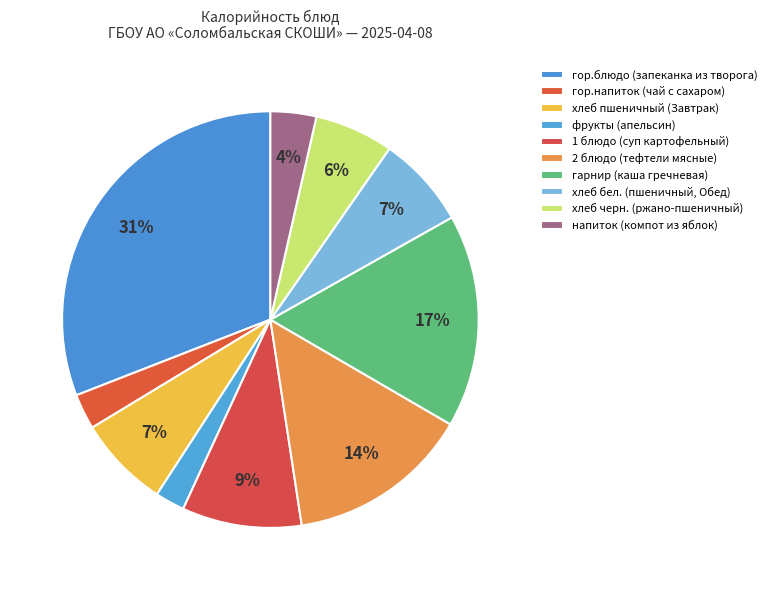

Which slice is the smallest?

фрукты (апельсин)